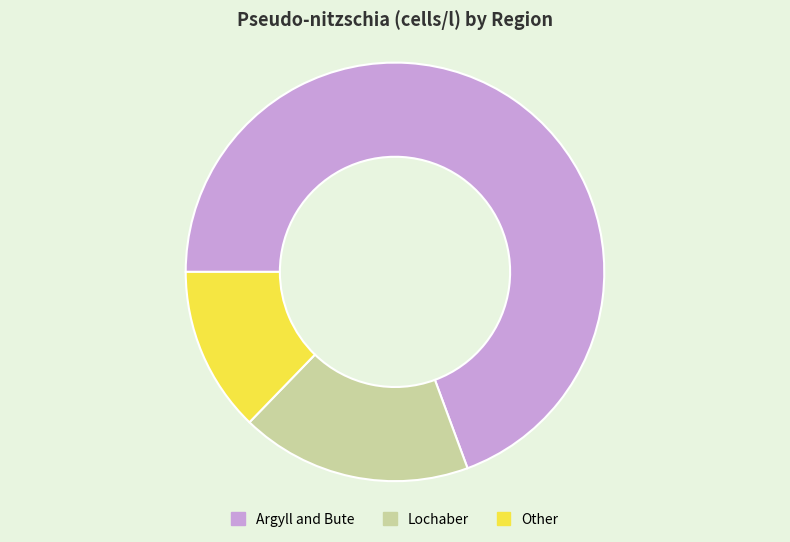

Combined, do Argyll and Bute and Lochaber account for over 50%?

Yes